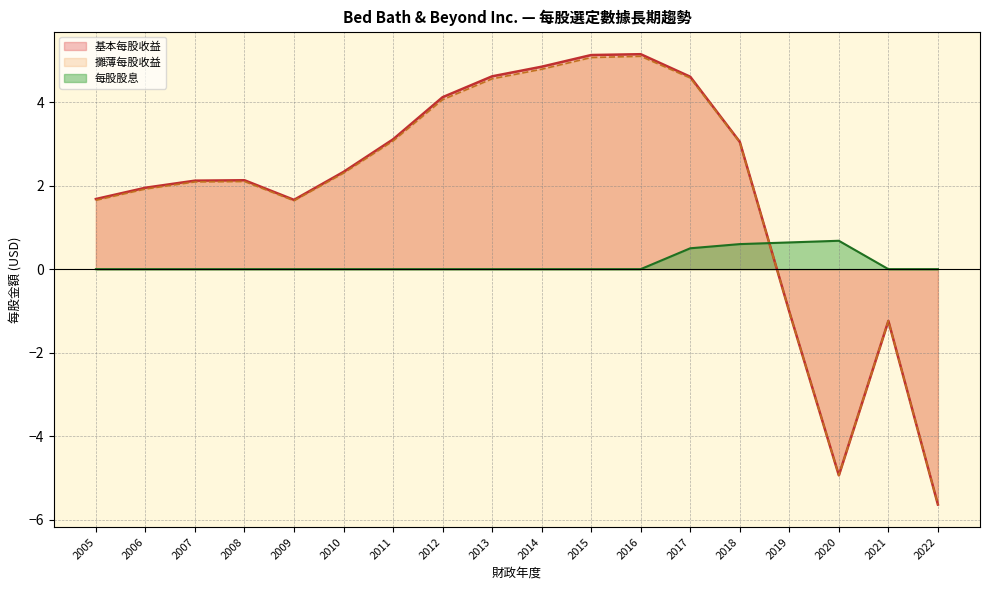

Reading left to right, list all the values displayed in this chart.

基本每股收益: 2022-02-26=-5.6	2021-02-27=-1.2	2020-02-29=-4.9	2019-03-02=-1.0	2018-03-03=3.0	2017-02-25=4.6	2016-02-27=5.2	2015-02-28=5.1	2014-03-01=4.8	2013-03-02=4.6	2012-02-25=4.1	2011-02-26=3.1	2010-02-27=2.3	2009-02-28=1.7	2008-03-01=2.1	2007-03-03=2.1	2006-02-25=1.9	2005-02-26=1.7
攤薄每股收益: 2022-02-26=-5.6	2021-02-27=-1.2	2020-02-29=-4.9	2019-03-02=-1.0	2018-03-03=3.0	2017-02-25=4.6	2016-02-27=5.1	2015-02-28=5.1	2014-03-01=4.8	2013-03-02=4.6	2012-02-25=4.1	2011-02-26=3.1	2010-02-27=2.3	2009-02-28=1.6	2008-03-01=2.1	2007-03-03=2.1	2006-02-25=1.9	2005-02-26=1.6
每股股息: 2022-02-26=0.0	2021-02-27=0.0	2020-02-29=0.7	2019-03-02=0.6	2018-03-03=0.6	2017-02-25=0.5	2016-02-27=0.0	2015-02-28=0.0	2014-03-01=0.0	2013-03-02=0.0	2012-02-25=0.0	2011-02-26=0.0	2010-02-27=0.0	2009-02-28=0.0	2008-03-01=0.0	2007-03-03=0.0	2006-02-25=0.0	2005-02-26=0.0